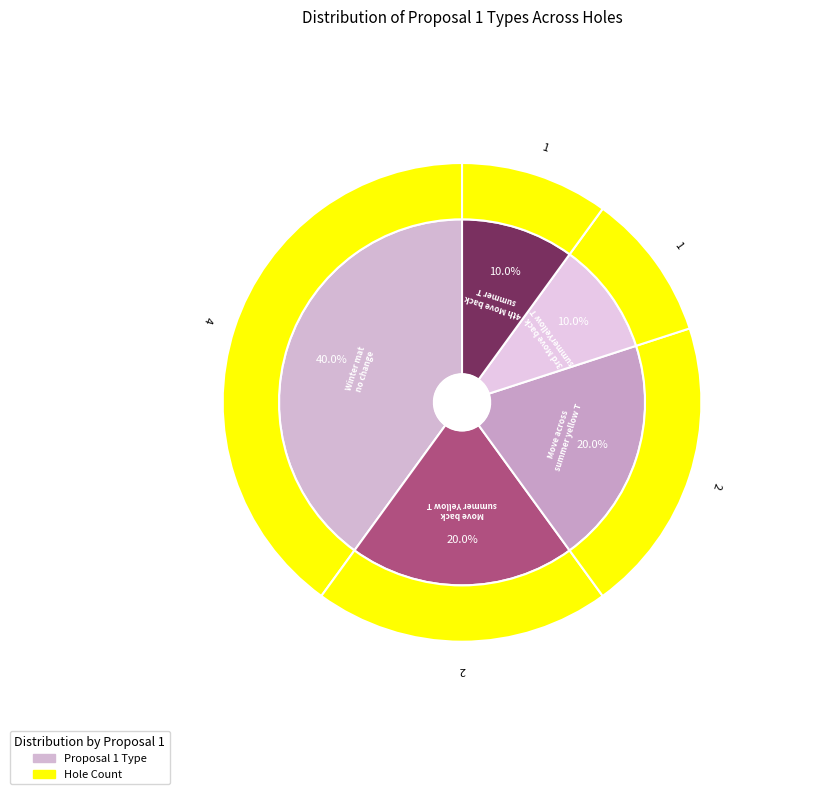

Is Move back to regular summer Yellow T the majority of the pie?

No